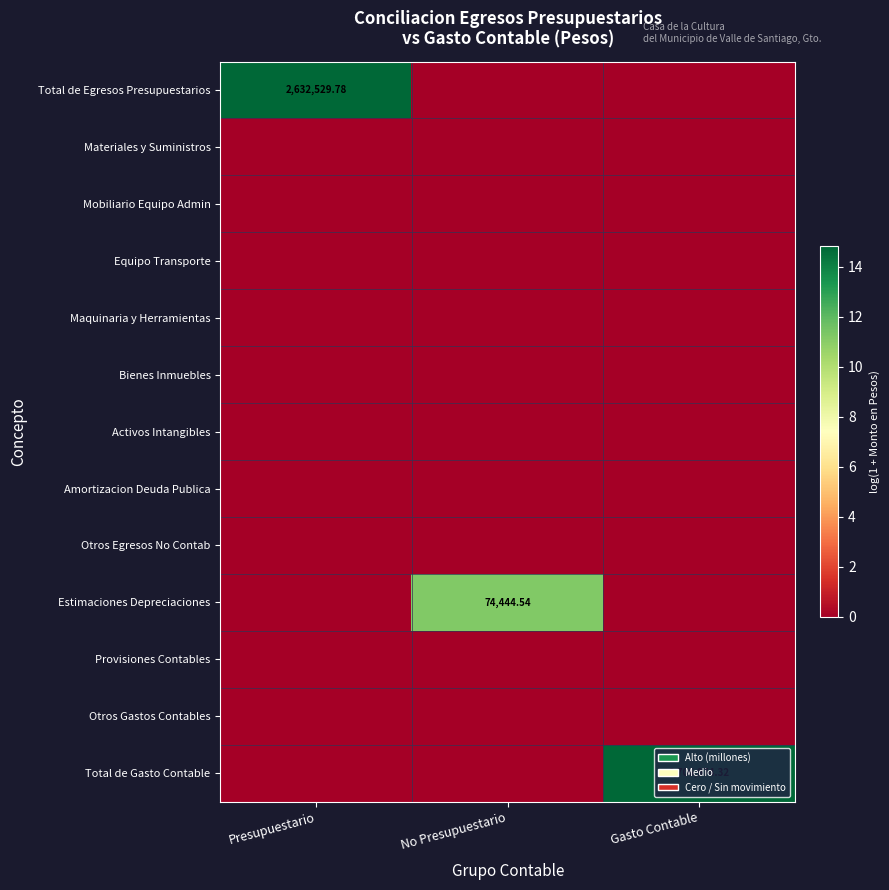

What is the sum of the Total de Gasto Contable values at Gasto Contable and Presupuestario?

14.8